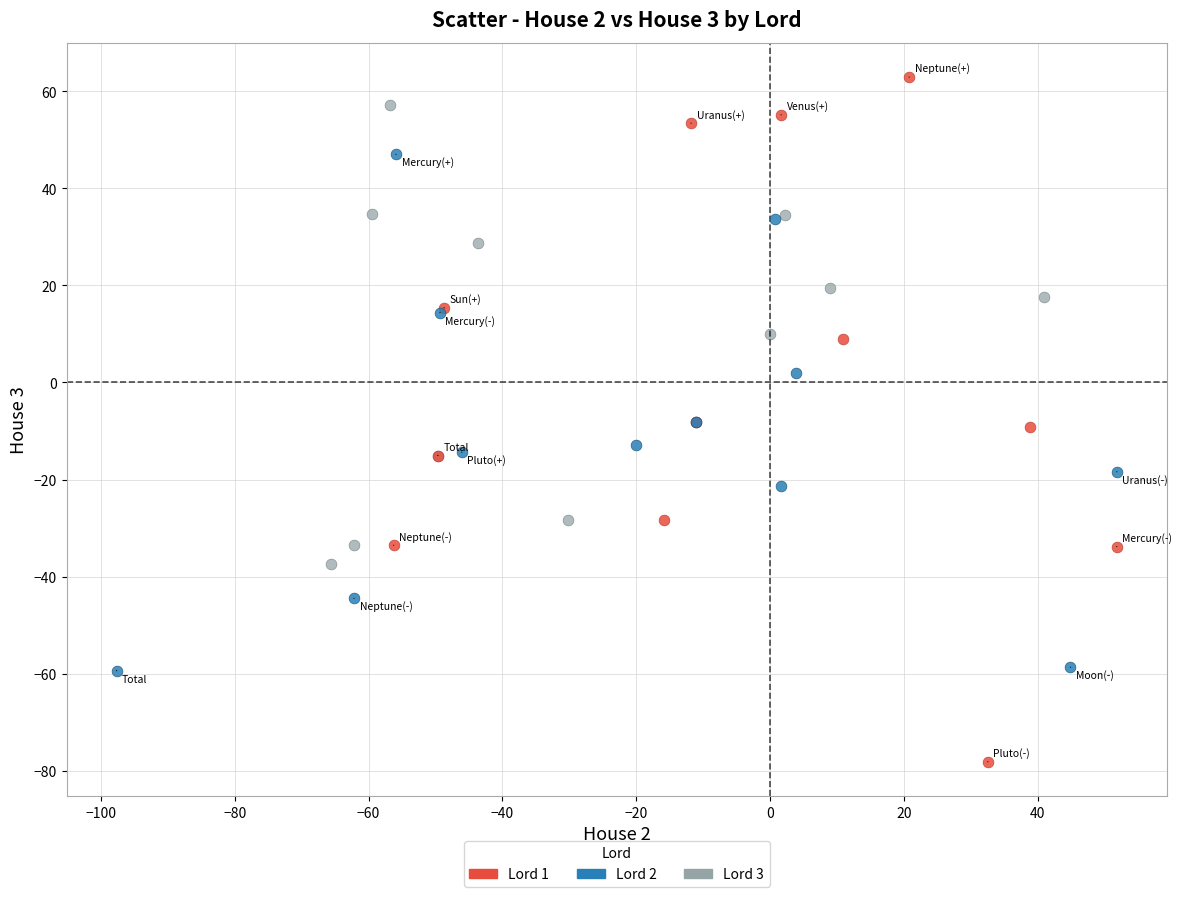

Which series reaches the minimum Y coordinate?

Lord 1